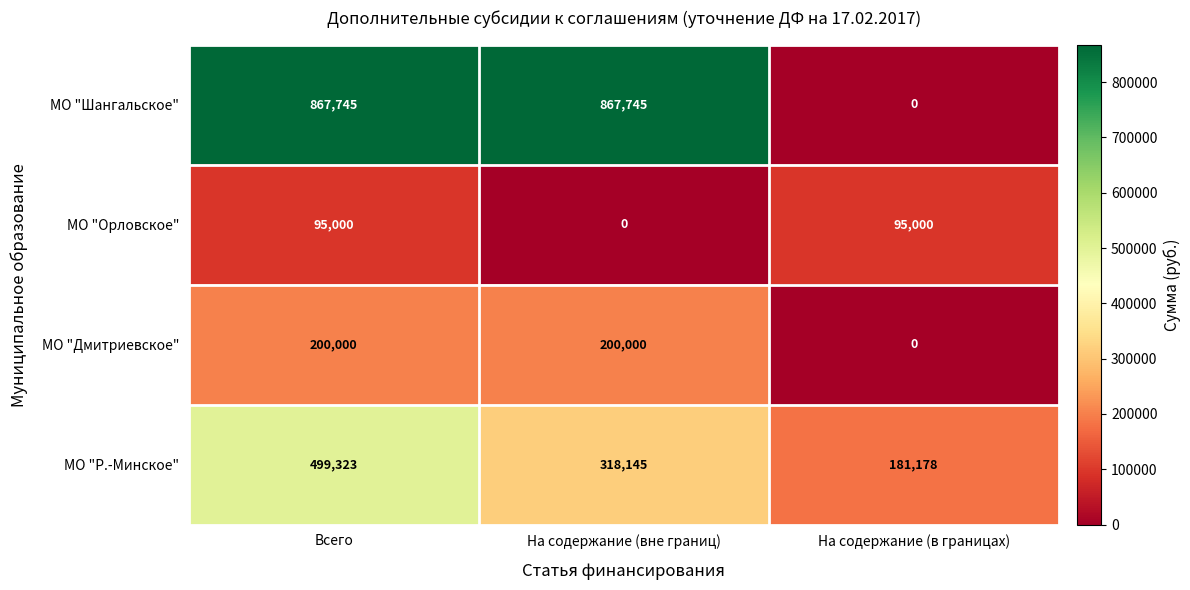

At how many categories does at least one series exceed 134099?

3